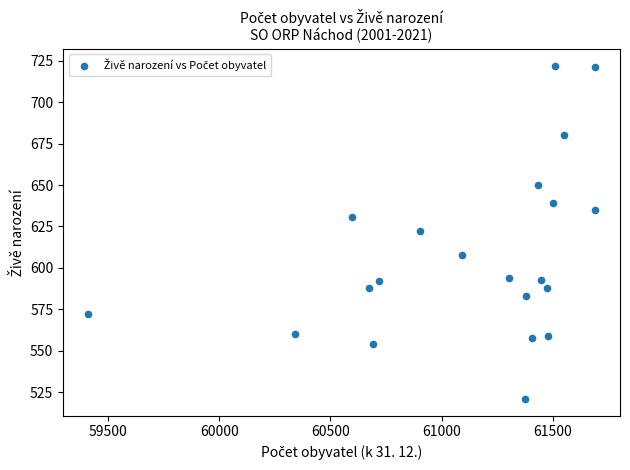

What is the range of Y values (max minus min)?

201